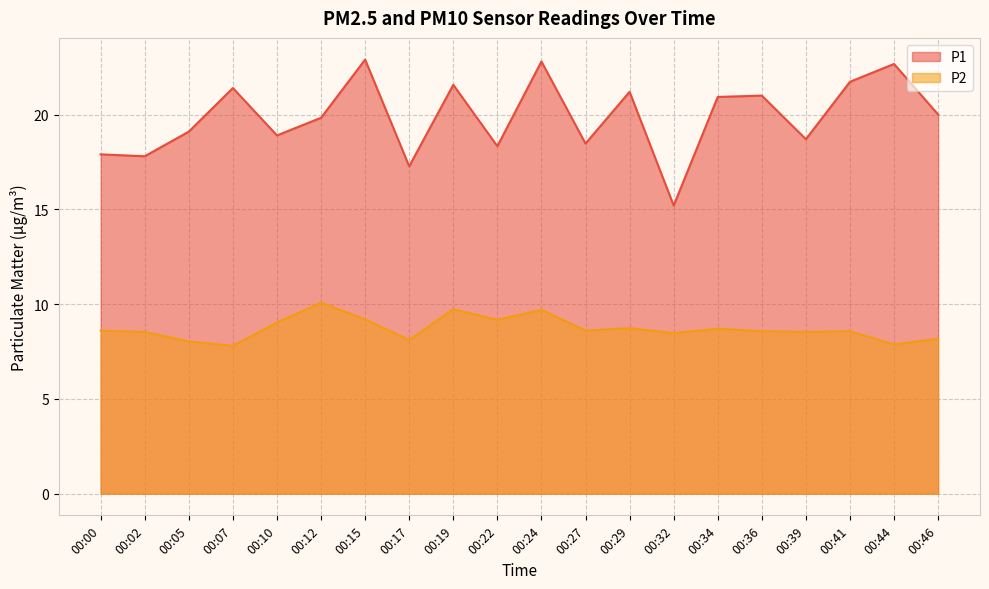

What is the difference between the P1 values at 00:36 and 00:12?

1.2